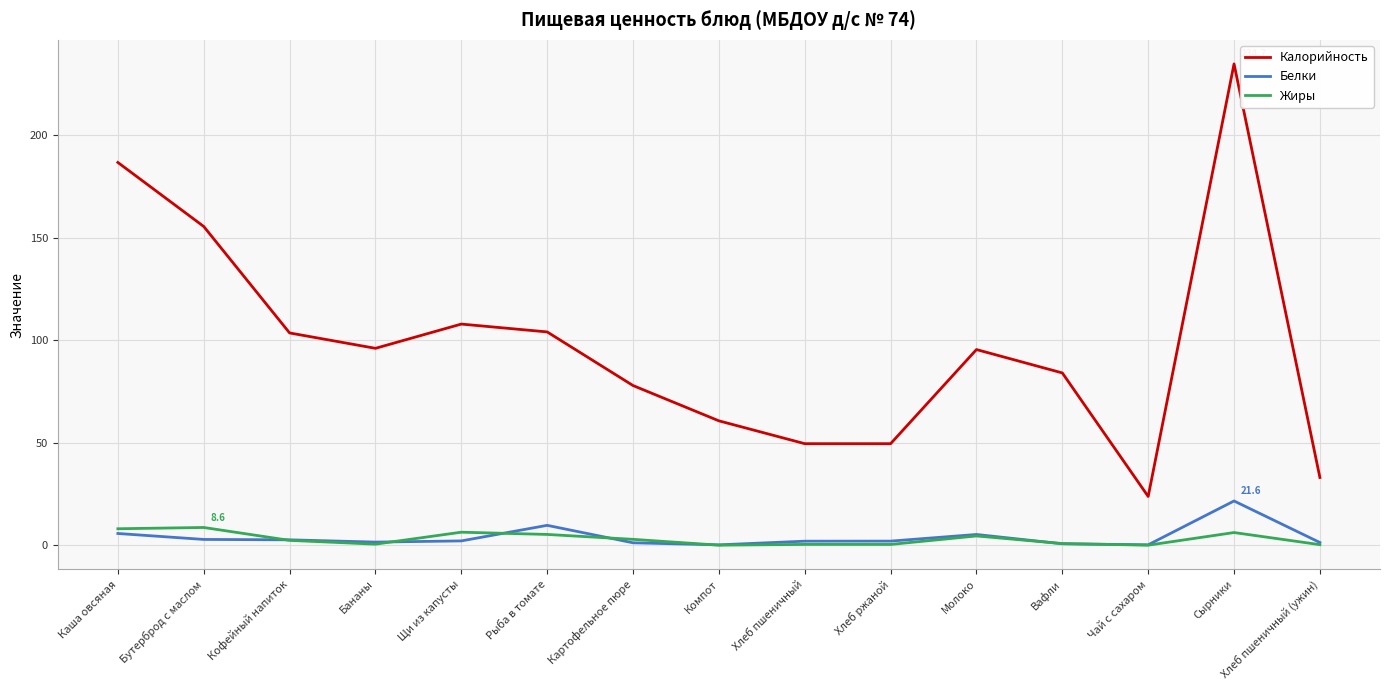

Is it true that Калорийность equals 155.4 at Бутерброд с маслом?

True